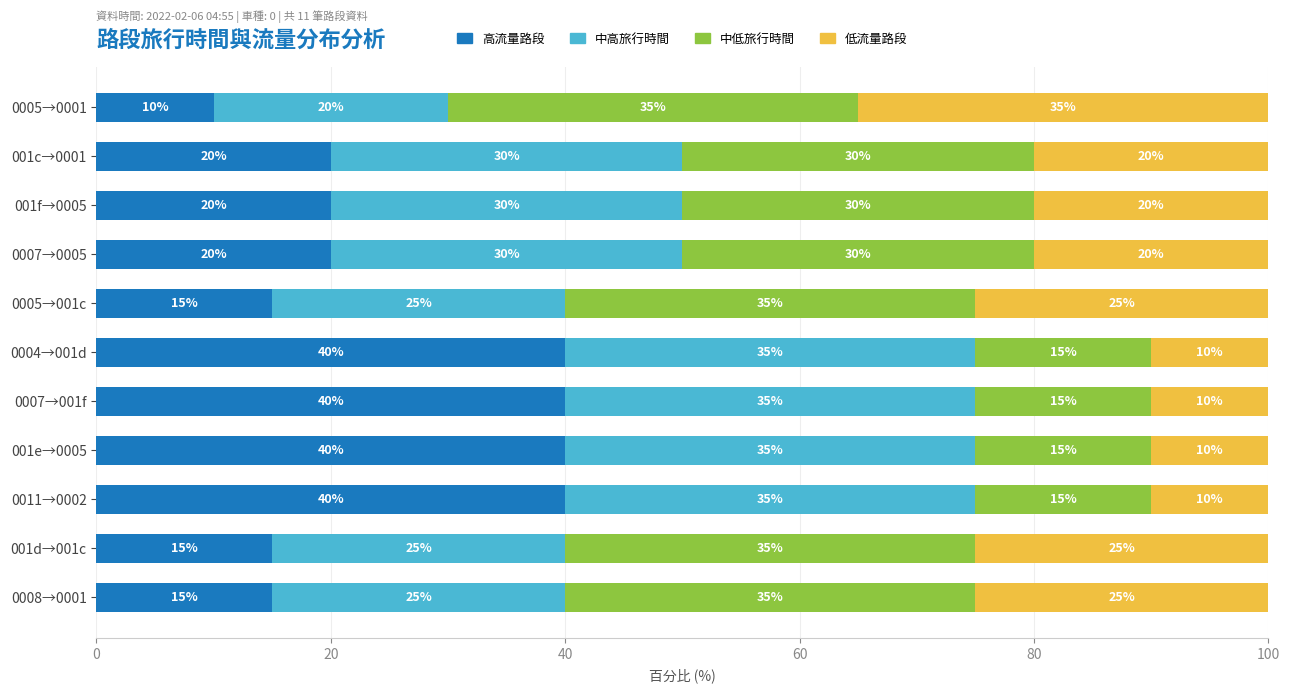

What is the maximum value for 高流量路段?

40